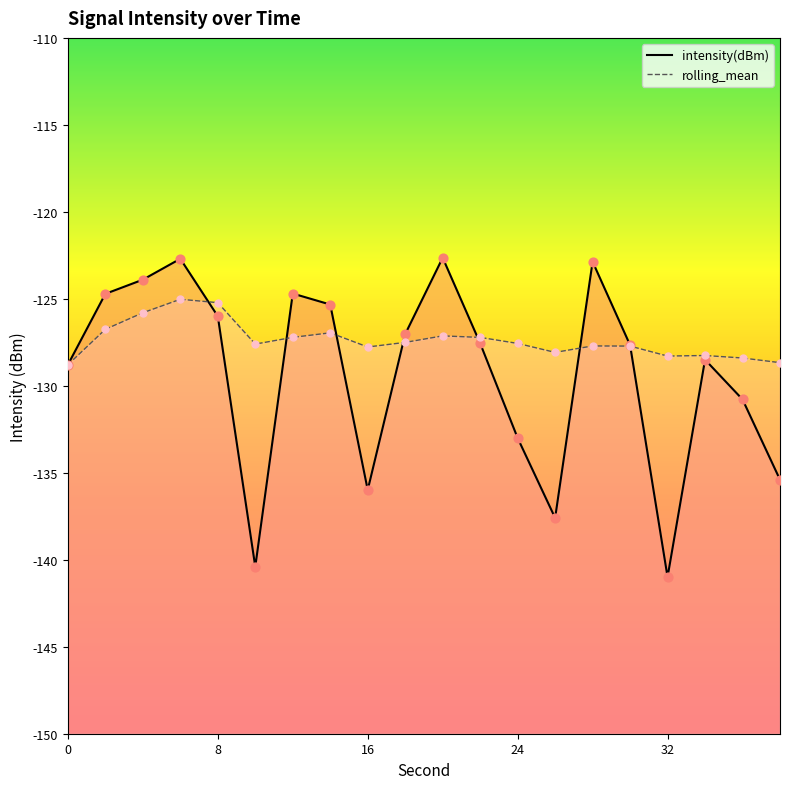

At which category is the sum across all series the highest?

6